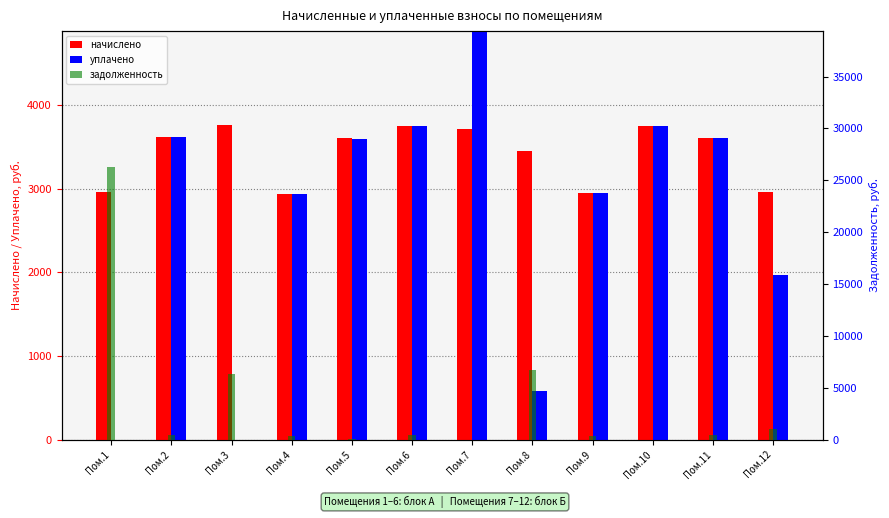

Which series has the largest range (max minus min)?

задолженность